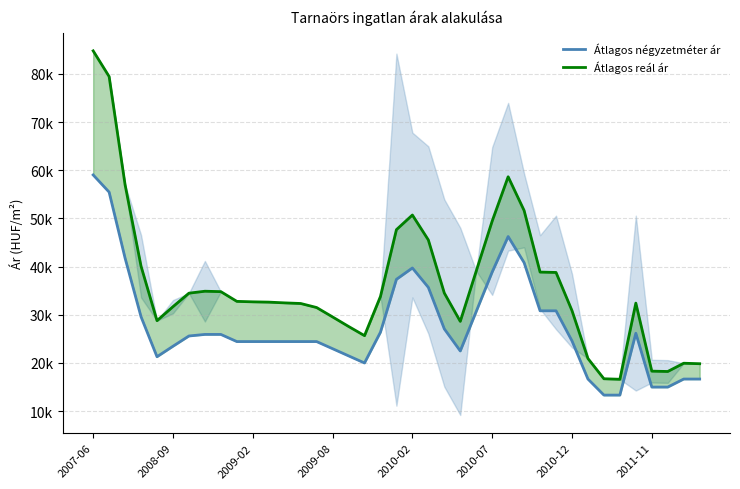

True or false: Átlagos négyzetméter ár has a value of 37773 at 2008-09.

False